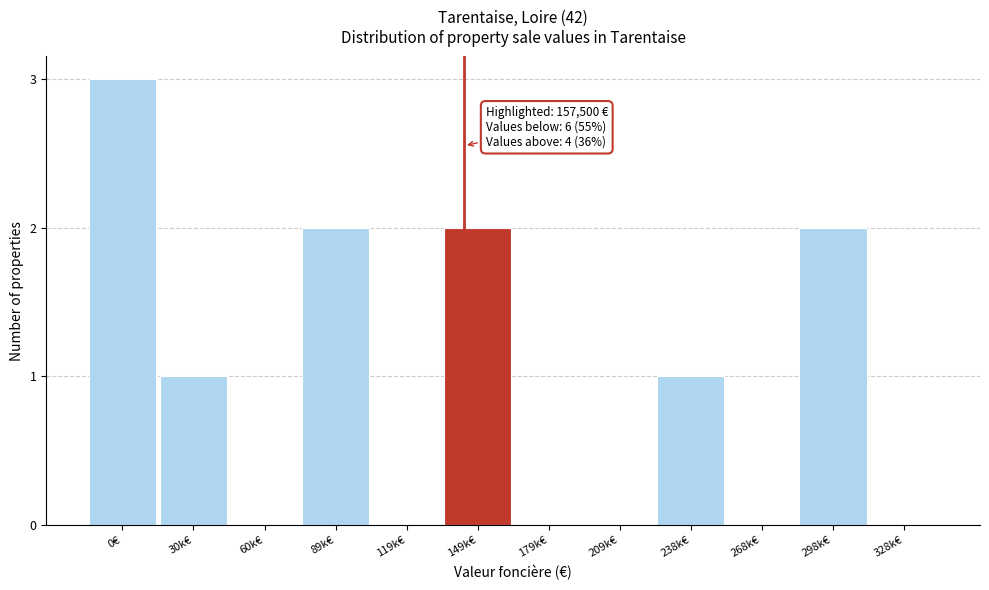

Reading right to left, what are all the values shown in this chart?

328k€=0	298k€=2	268k€=0	238k€=1	209k€=0	179k€=0	149k€=2	119k€=0	89k€=2	60k€=0	30k€=1	0€=3